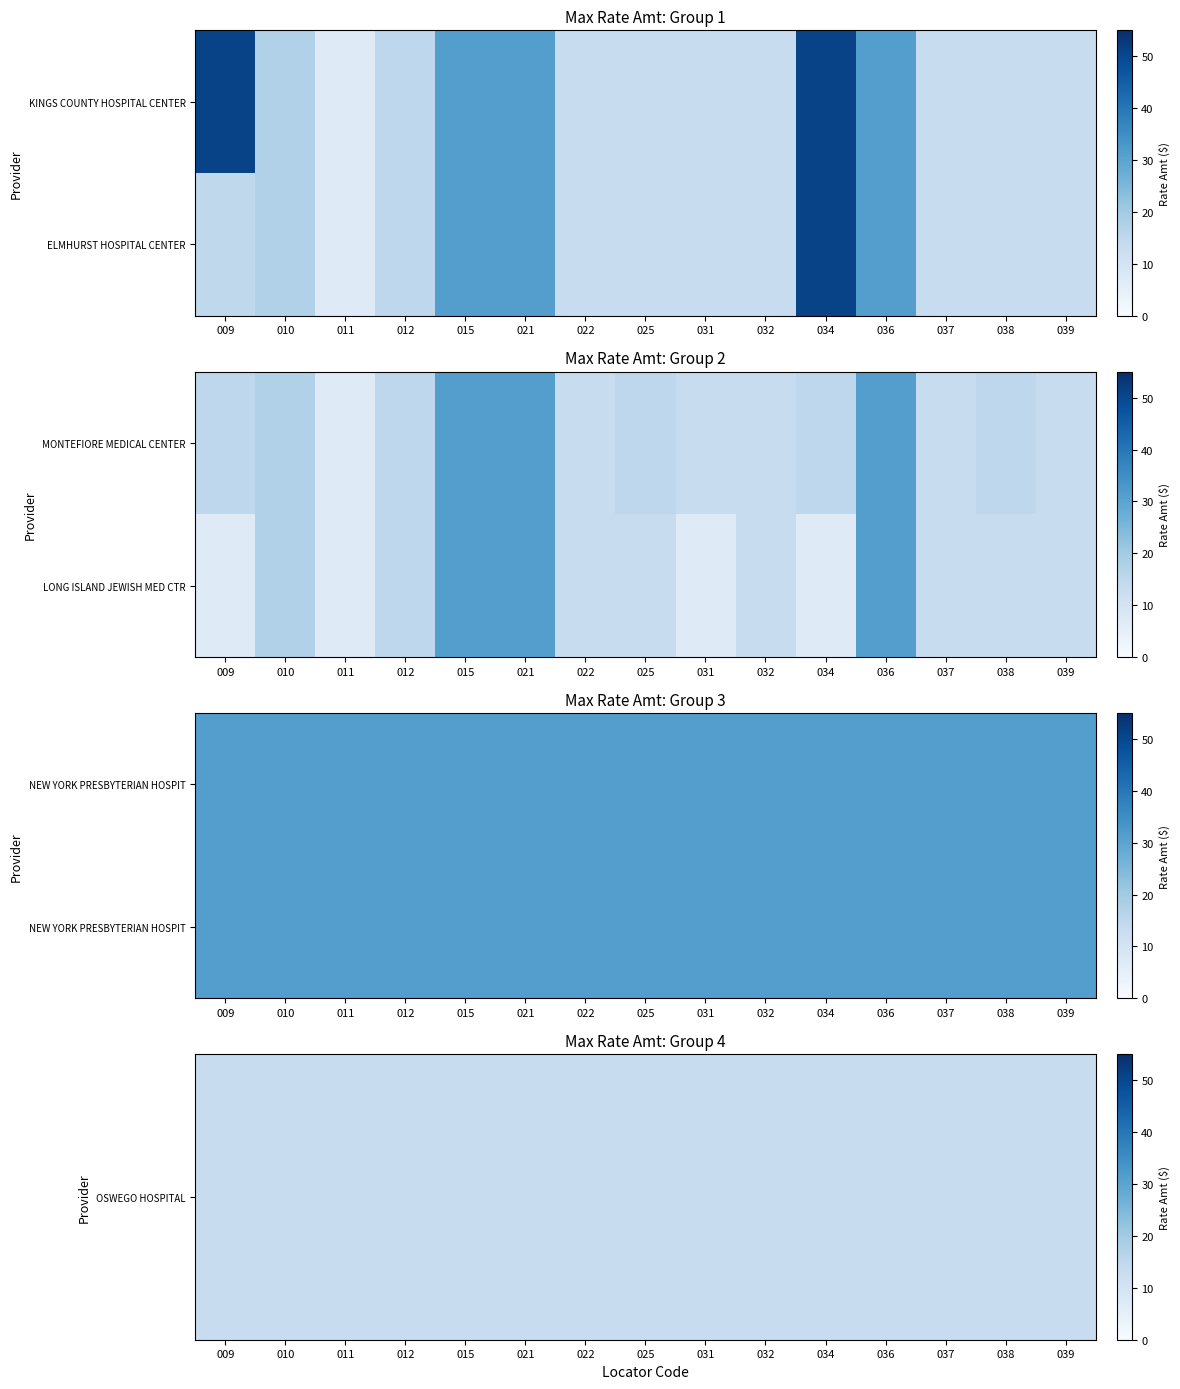

Read the OSWEGO HOSPITAL value at 034.

13.1